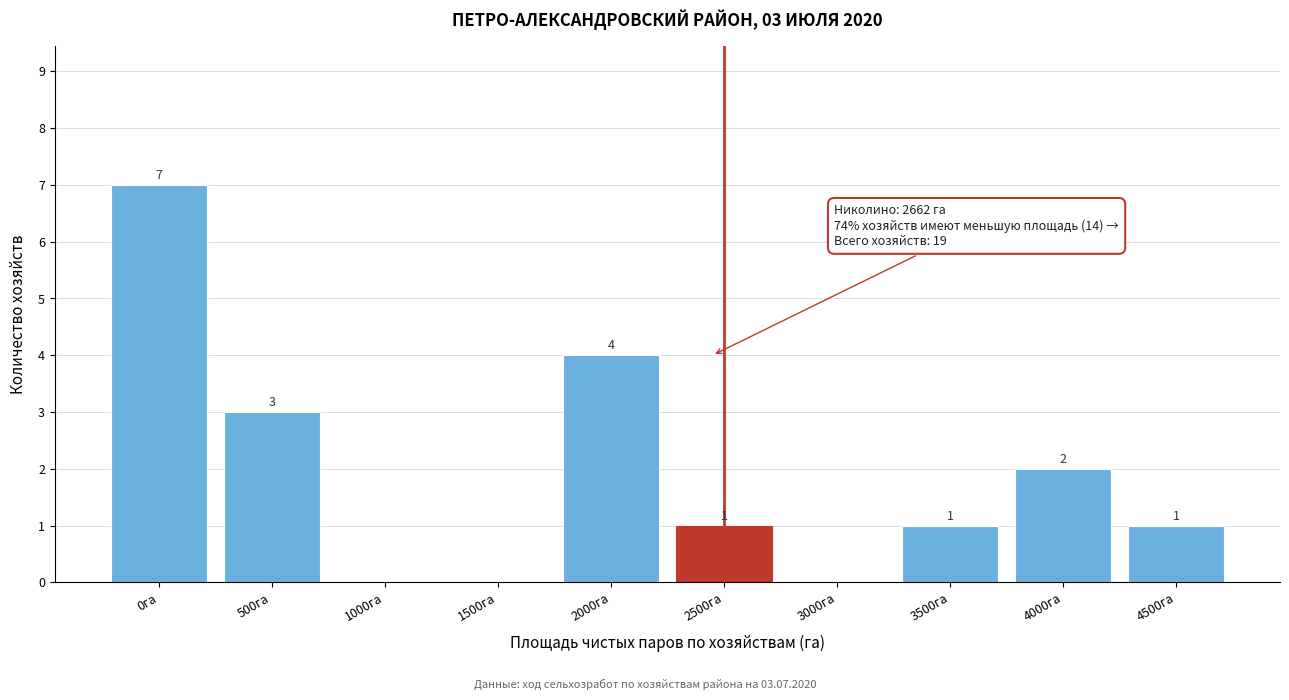

Reading right to left, extract all data points from this chart.

4500га=1	4000га=2	3500га=1	3000га=0	2500га=1	2000га=4	1500га=0	1000га=0	500га=3	0га=7